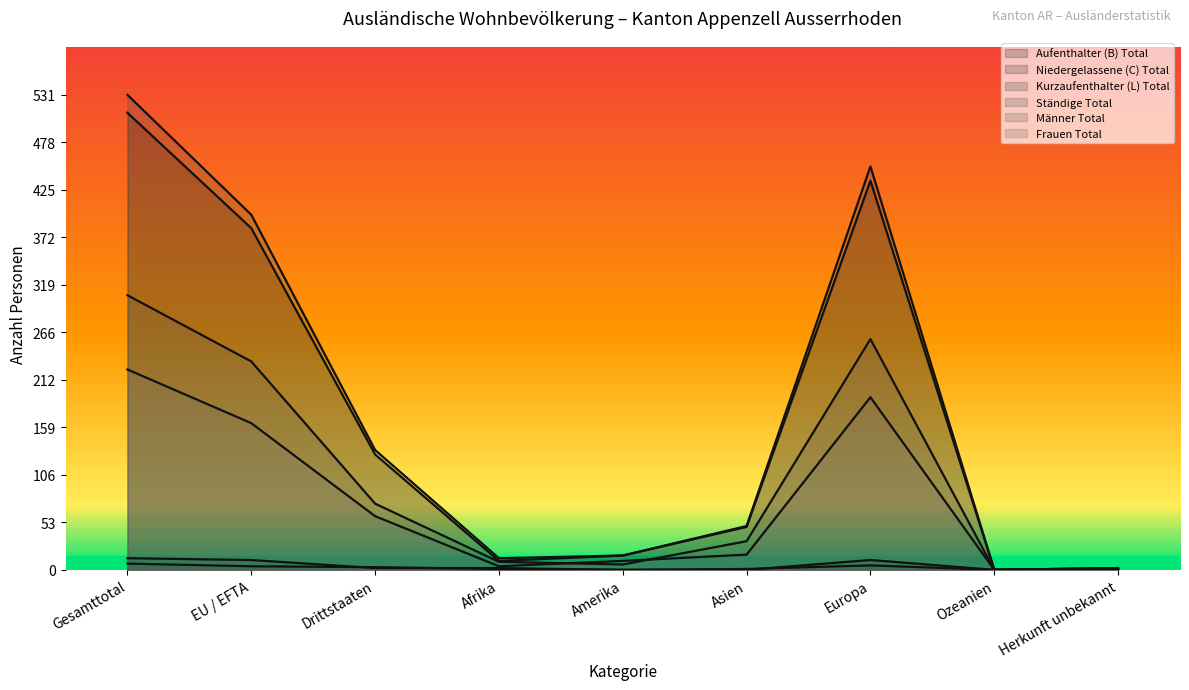

True or false: Männer Total has more than 0 interior local peaks.

True